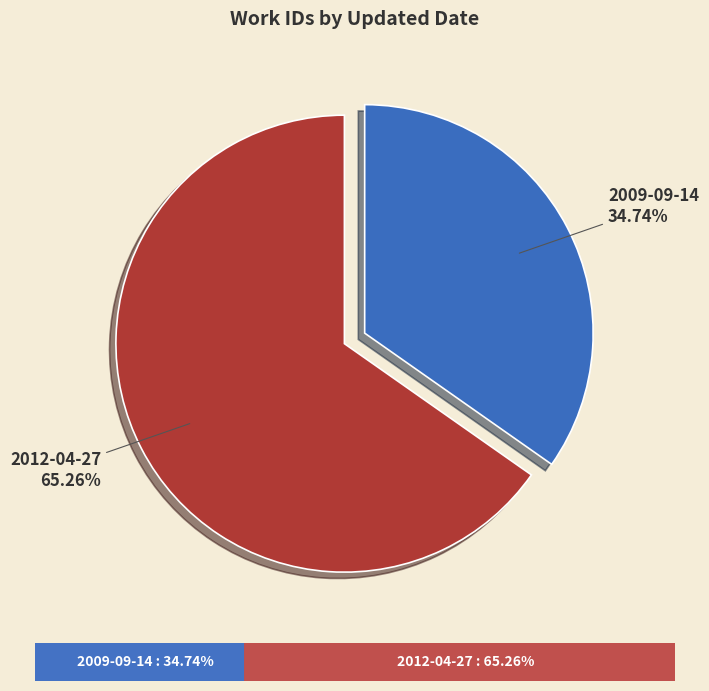

Which slice is the smallest?

2009-09-14